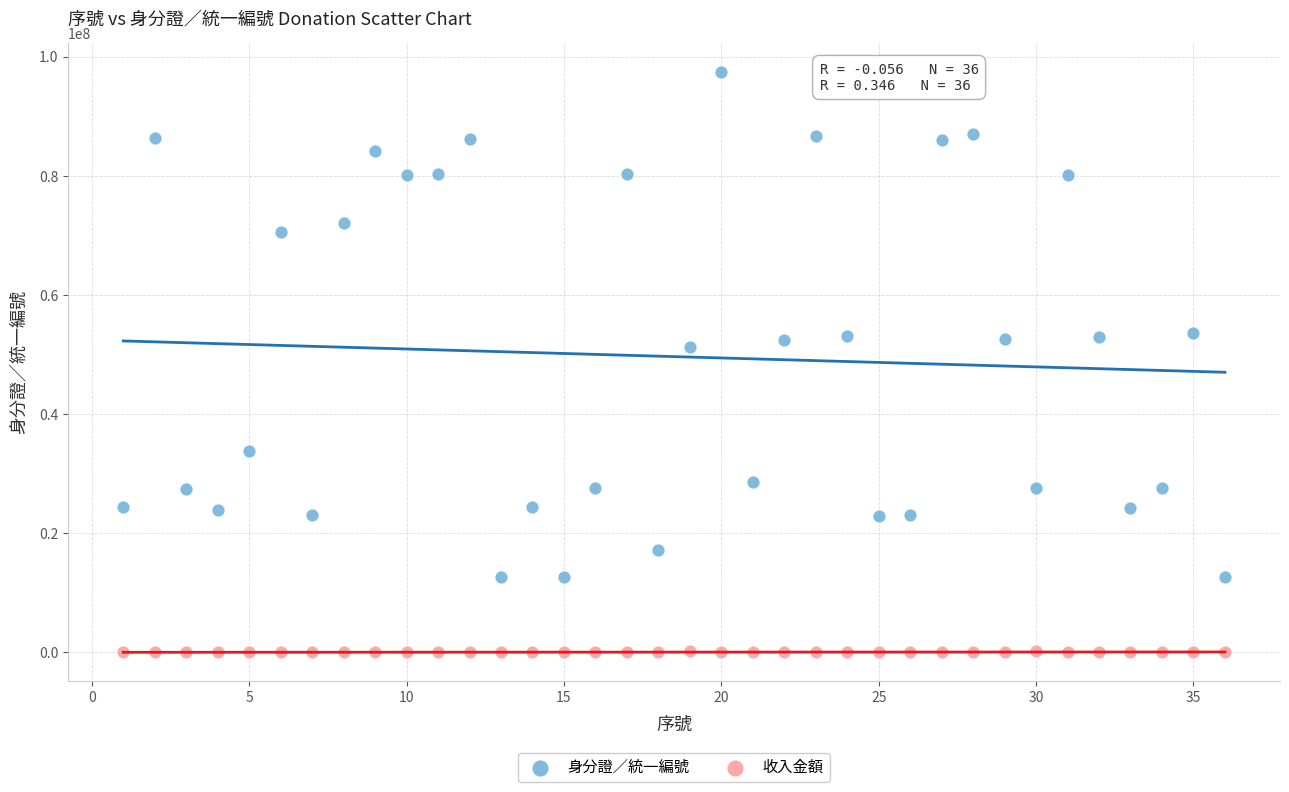

Which series reaches the maximum Y coordinate?

身分證／統一編號